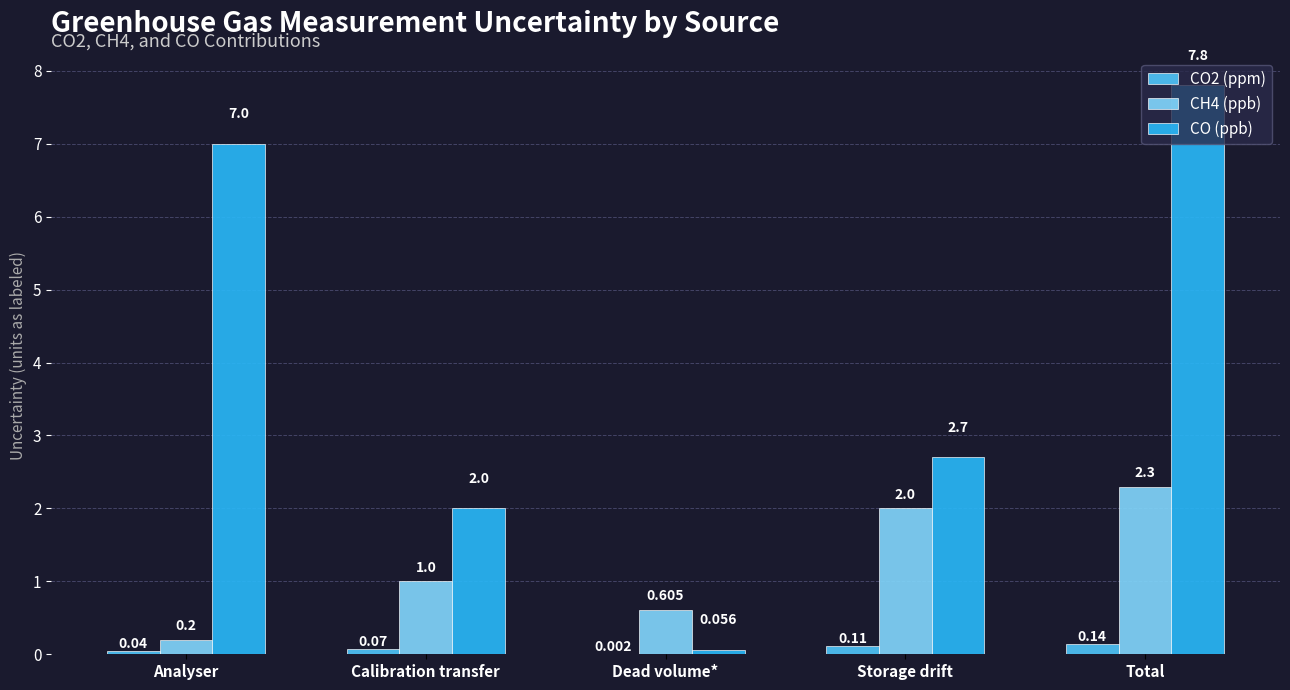

Between Calibration transfer and Dead volume*, which series saw the biggest shift?

CO (ppb)